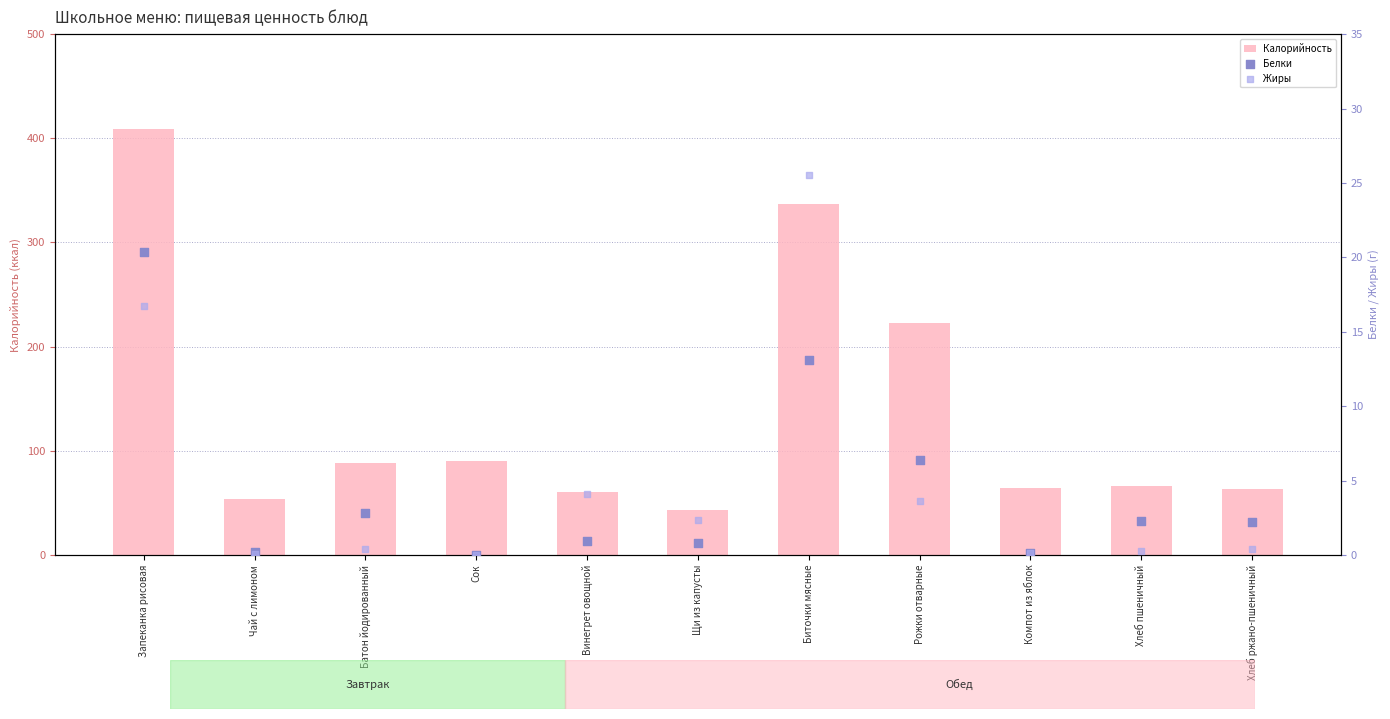

Is the value of Белки at Винегрет овощной greater than the value of Жиры at Биточки мясные?

No